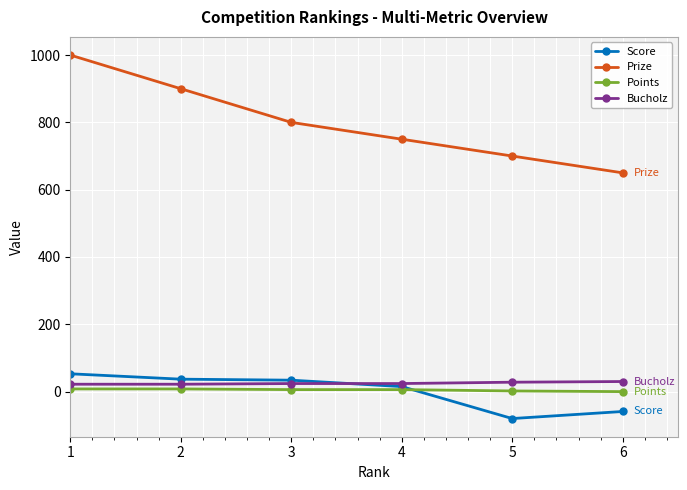

True or false: Points has more than 2 interior local peaks.

False